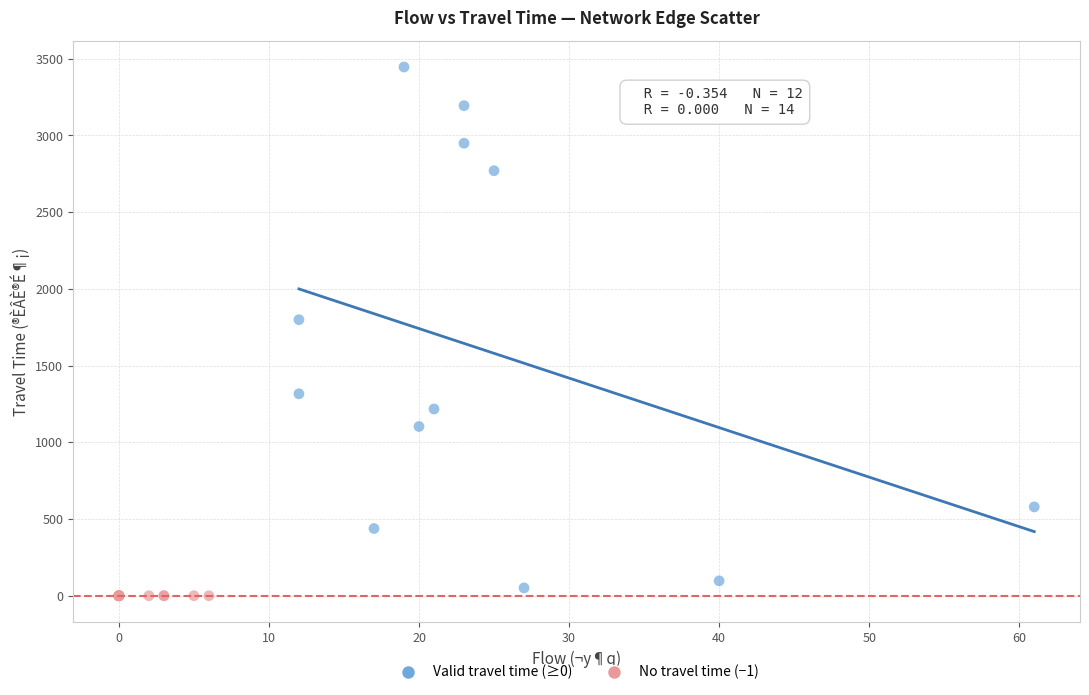

Which series contains the highest Y value?

Valid travel time (≥0)